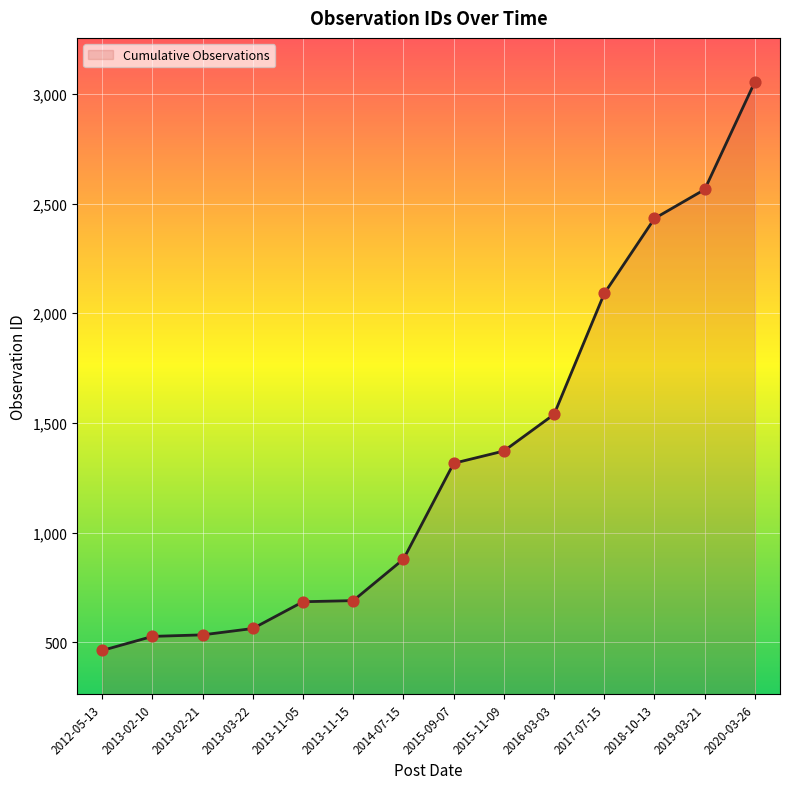

Approximately how many times larger is the value at 2013-02-21 compared to 2015-11-09?

0.4